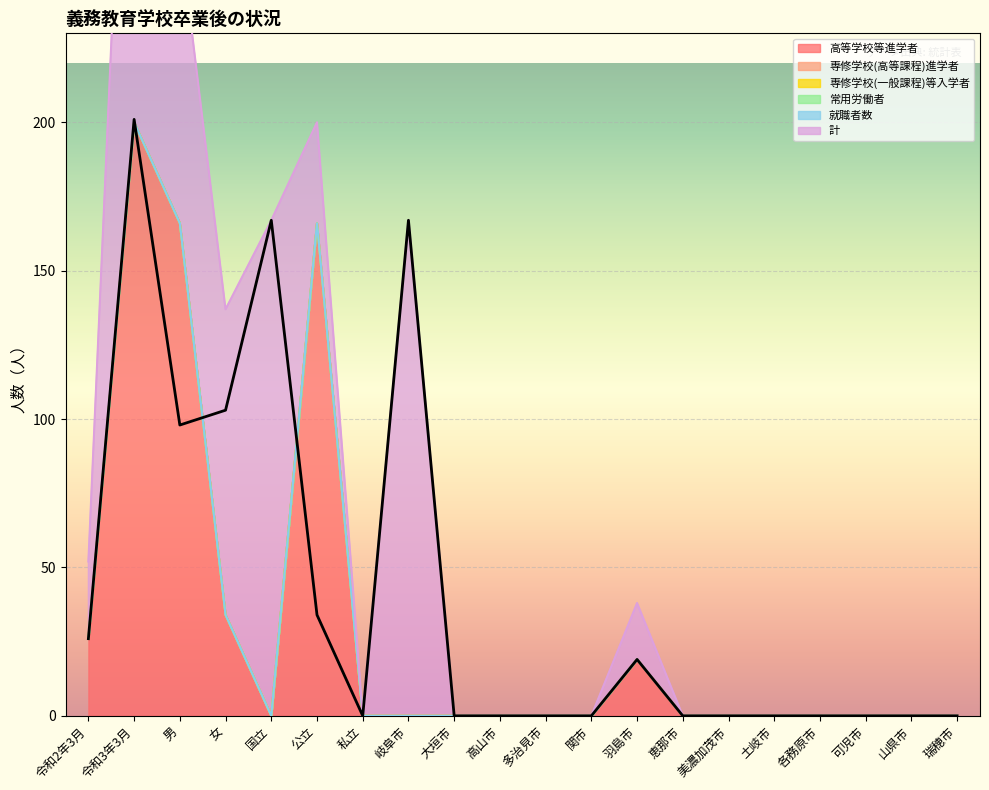

How many lines are shown in the chart?

6